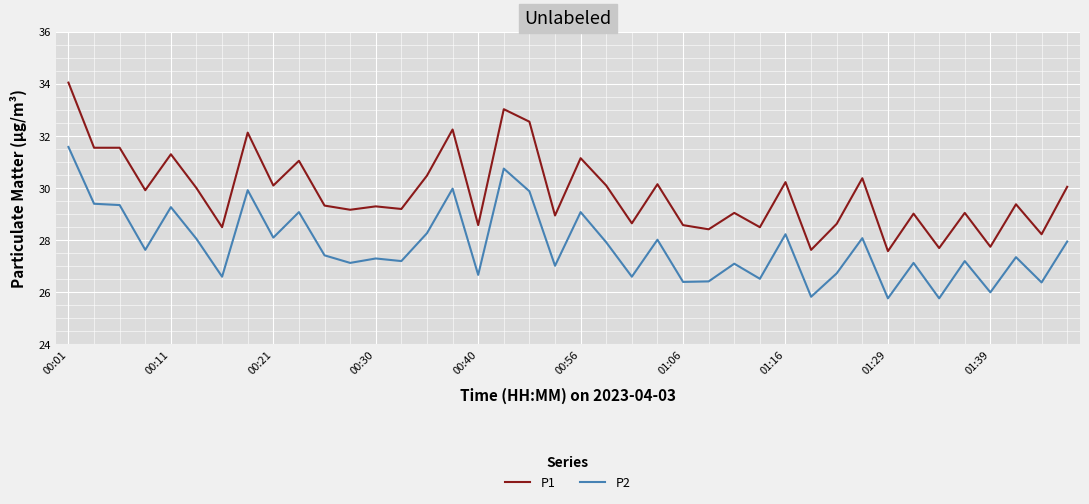

Which series has the largest total across all categories?

P1